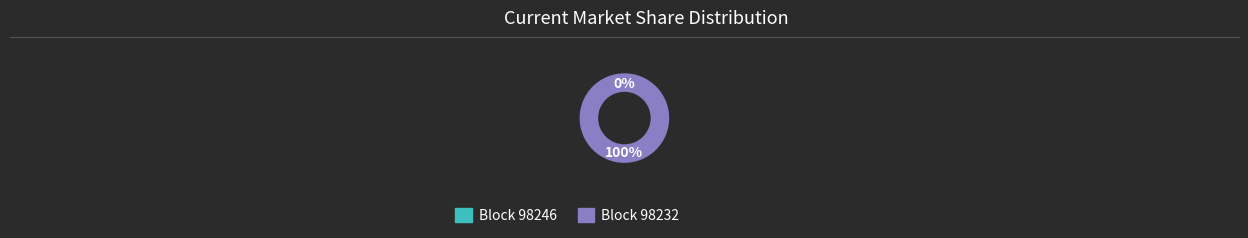

Which slice is the largest?

98232